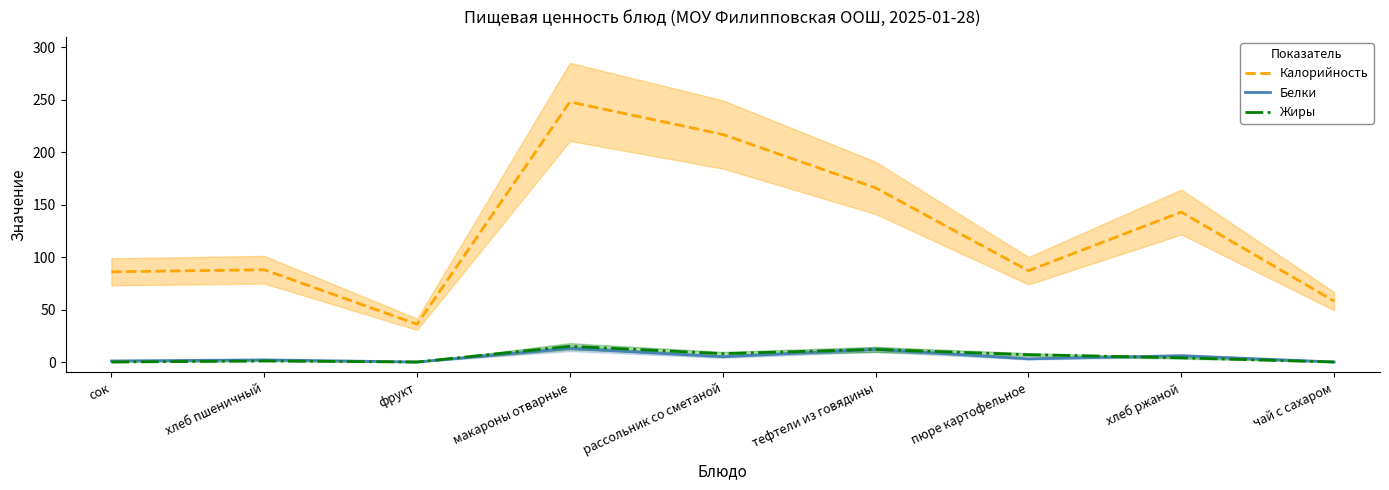

True or false: Калорийность and Жиры intersect in this chart.

False